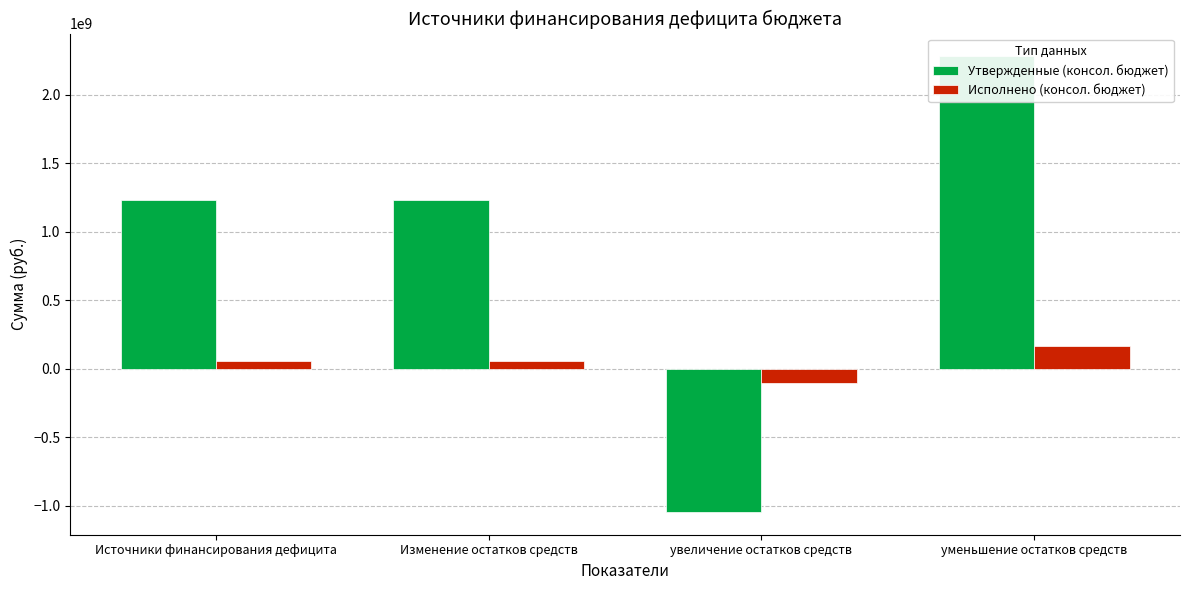

Reading left to right, list all the values displayed in this chart.

Утвержденные (консол. бюджет): 1234716523.3	1234716523.3	-1045100000.0	2279816523.3
Исполнено (консол. бюджет): 58378143.2	58368121.5	-106658752.6	165026874.1